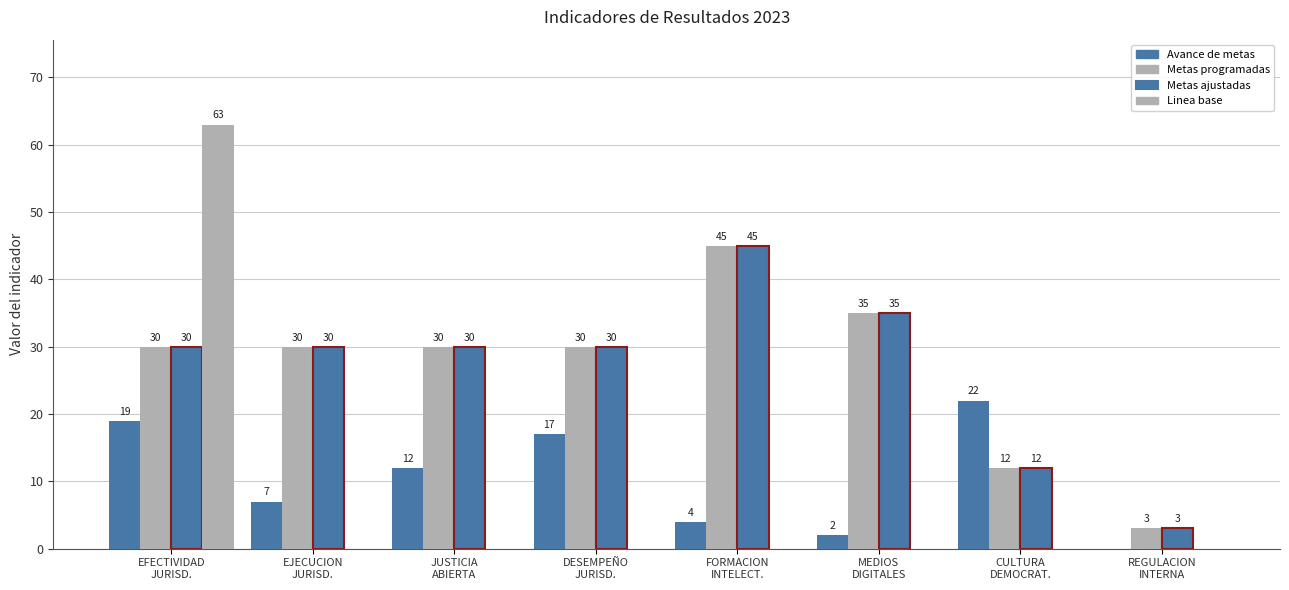

Rank the series at DESEMPEÑO
JURISD. from lowest to highest value.

Linea base, Avance de metas, Metas programadas, Metas ajustadas